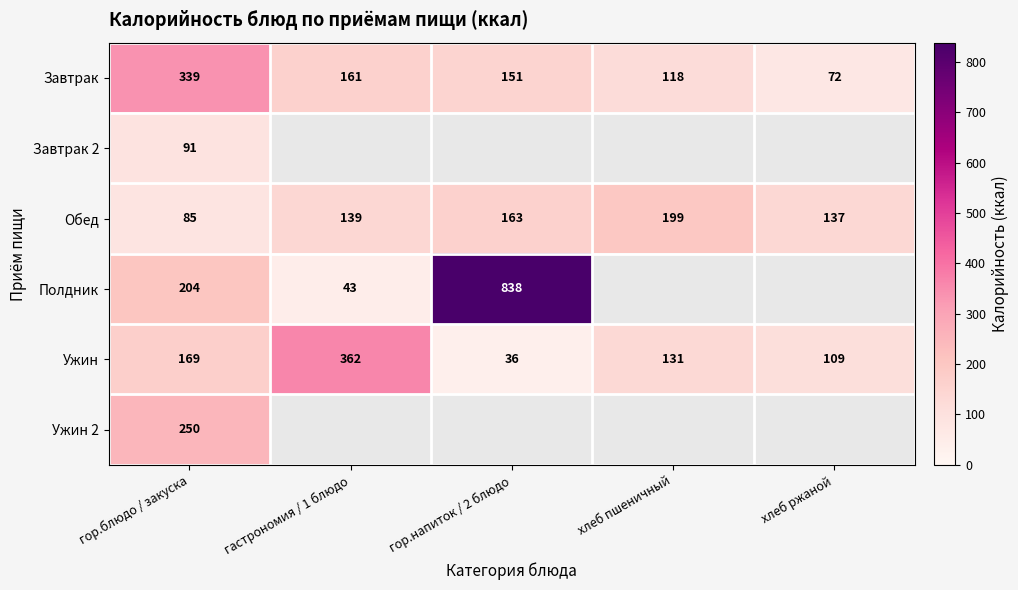

How many series are shown in this chart?

6